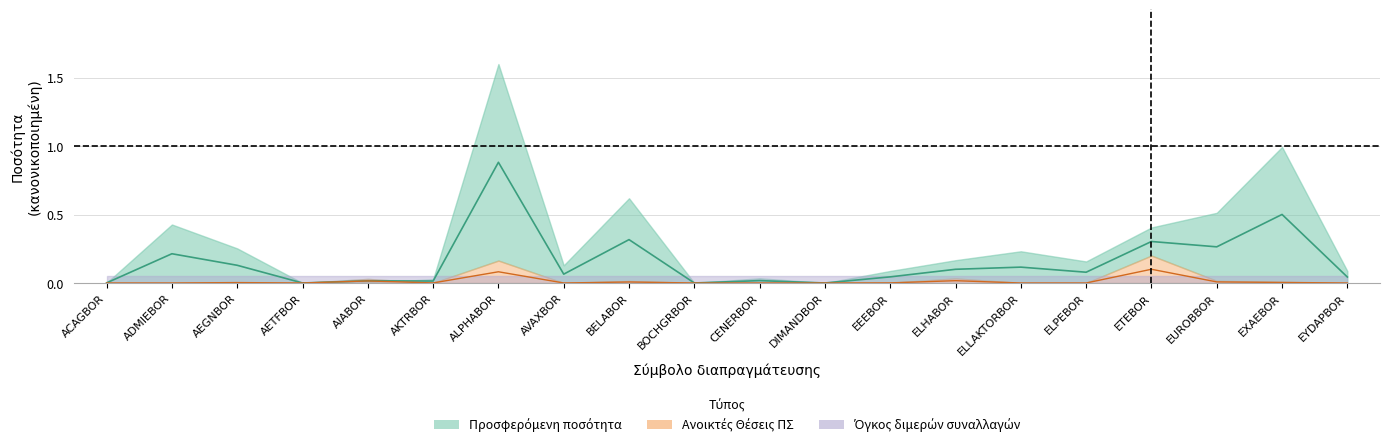

Is it true that Προσφερόμενη ποσότητα equals 0.3 at BELABOR?

True